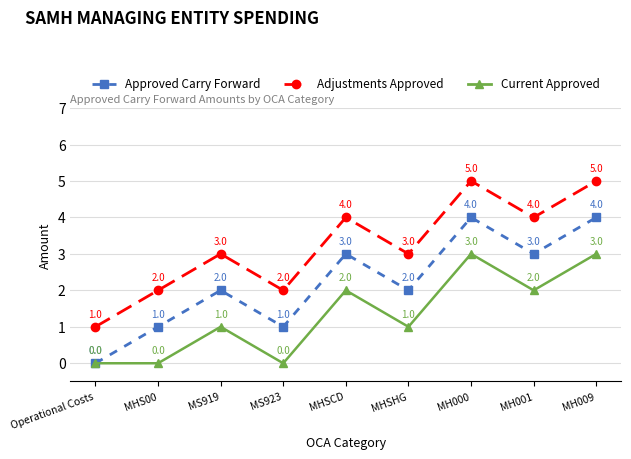

How many positive values does the Current Approved series have?

6